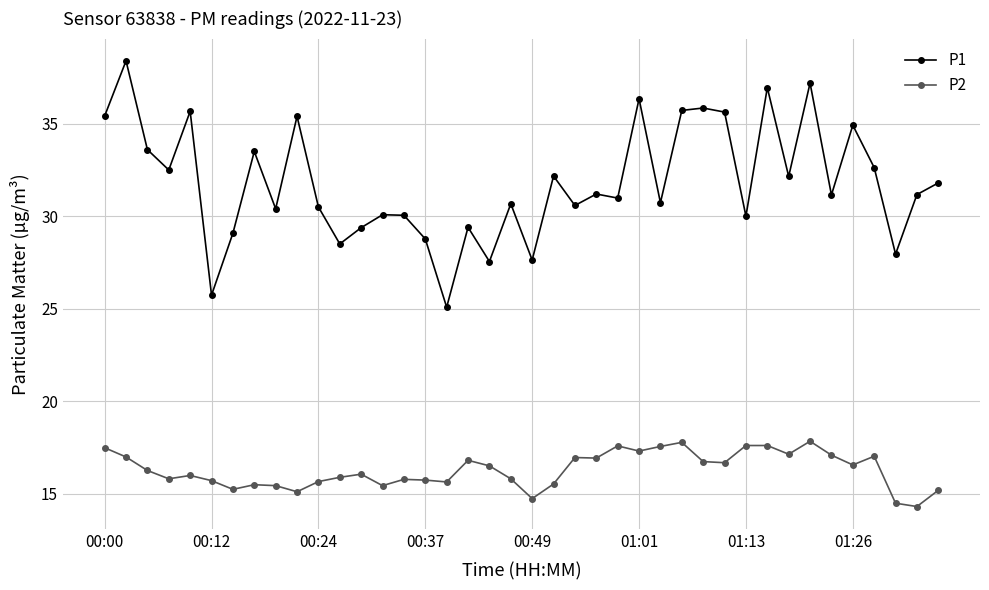

Which series has the largest total across all categories?

P1